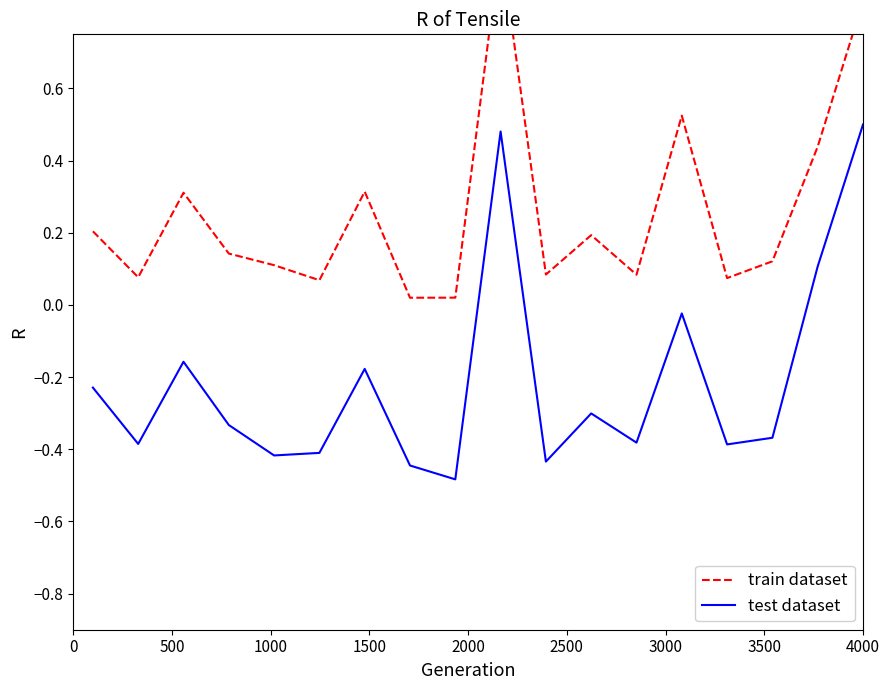

Rank the series by their maximum value, from highest to lowest.

train dataset, test dataset